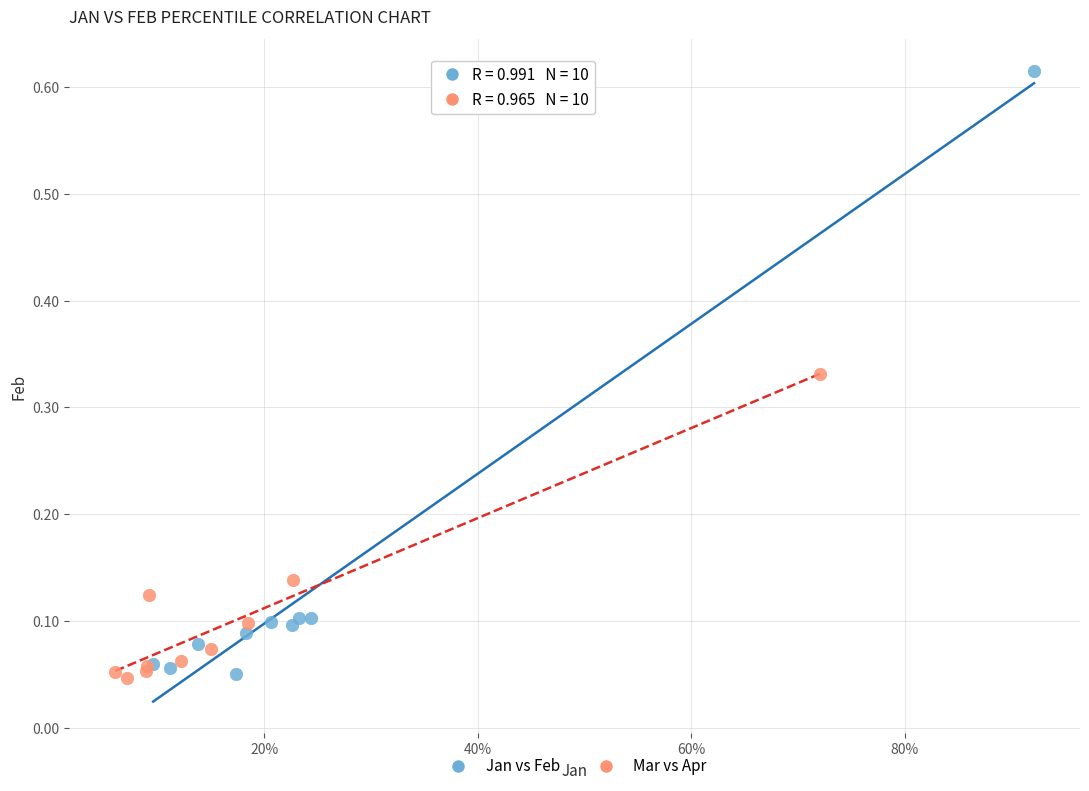

Which series reaches the maximum Y coordinate?

Jan vs Feb